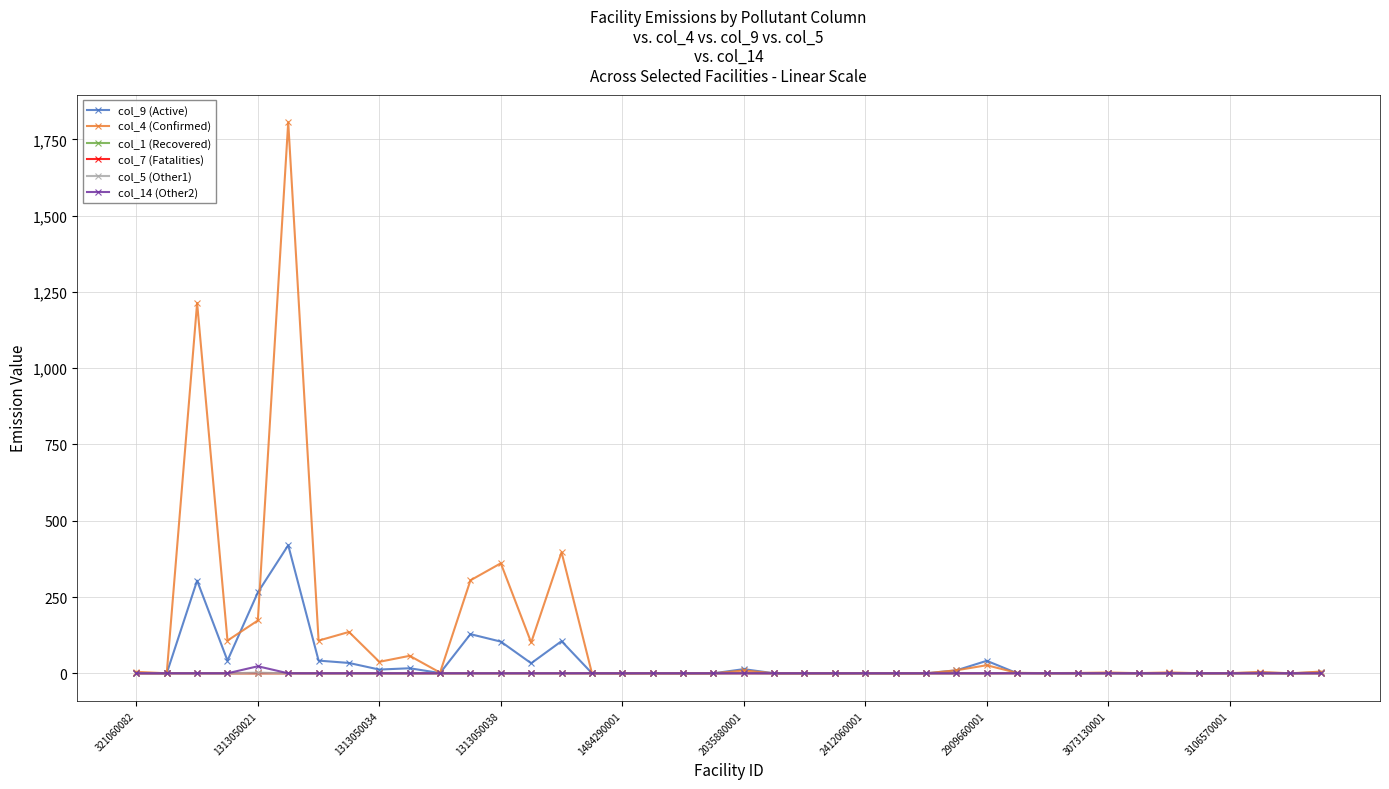

What is the maximum value for col_5 (Other1)?

2.2